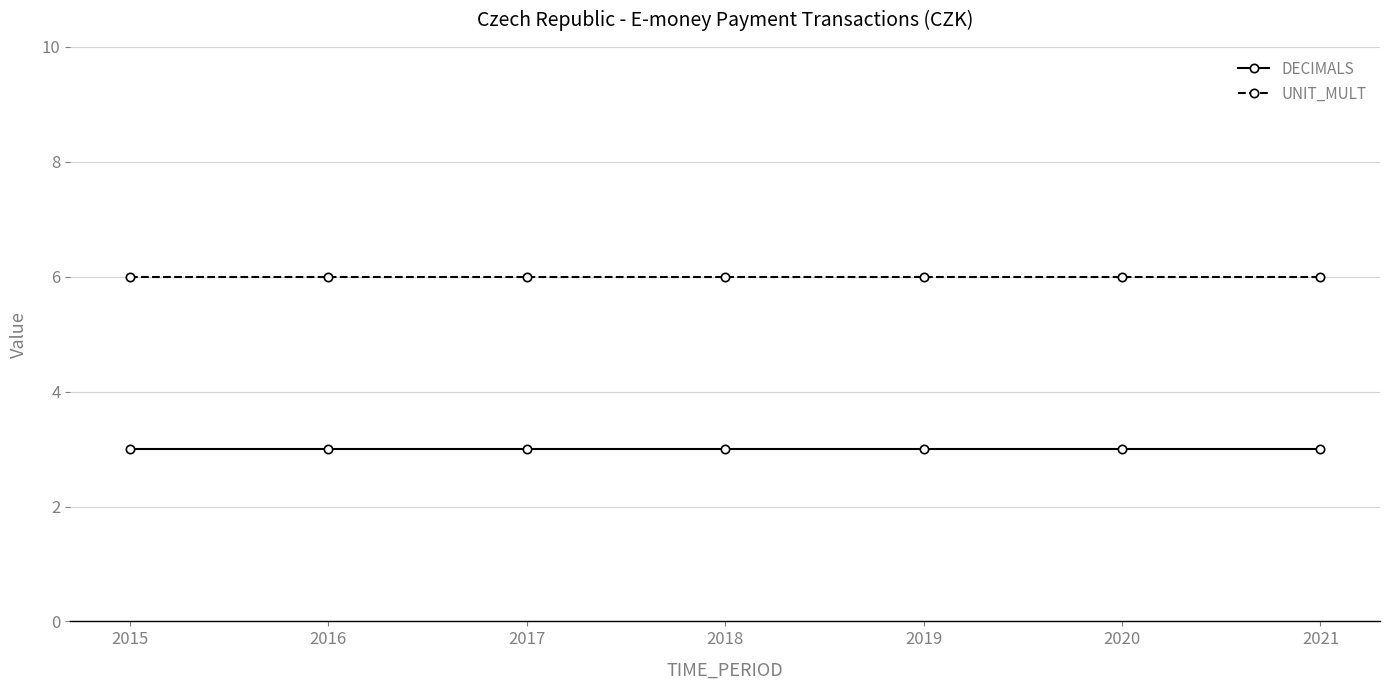

What is the total value across all series at 2015?

9